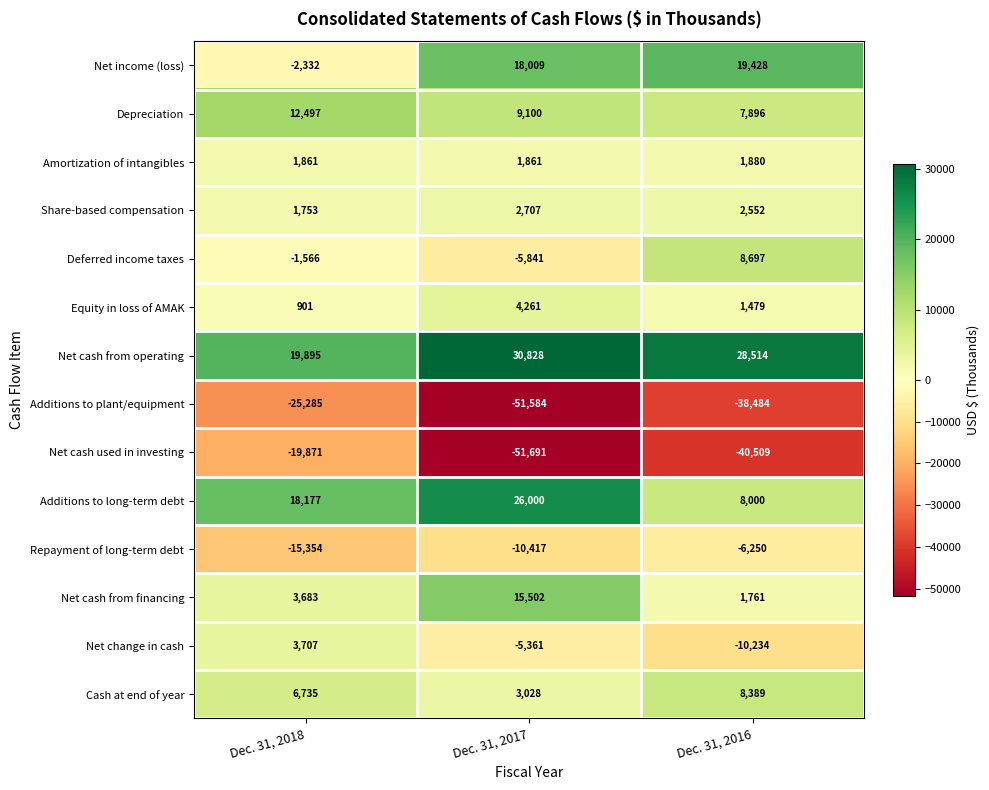

What is the spread (max minus min) of values at Dec. 31, 2017?

82519